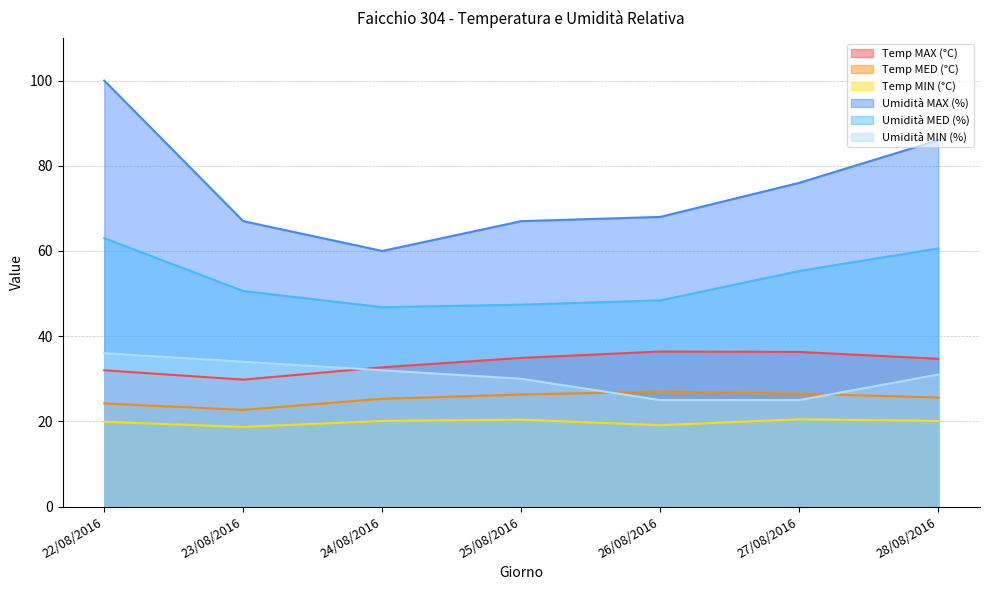

What is the difference between the highest and lowest values at 25/08/2016?

46.6